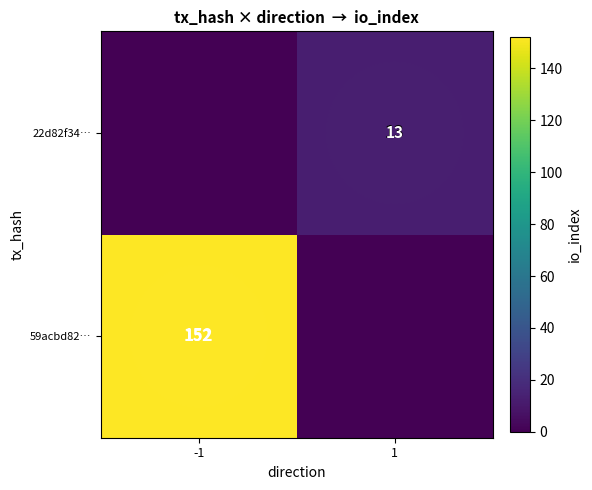

The 59acbd82… series shows 152 at -1. True or false?

True